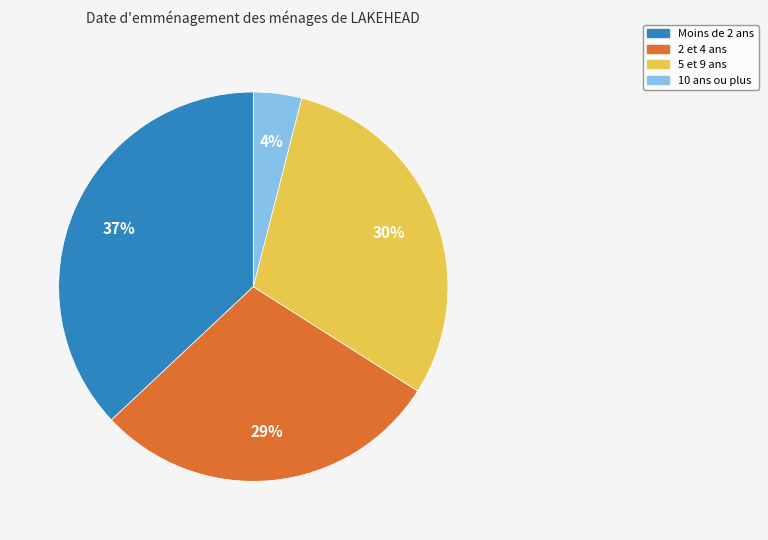

Between Moins de 2 ans and 10 ans ou plus, which is larger?

Moins de 2 ans